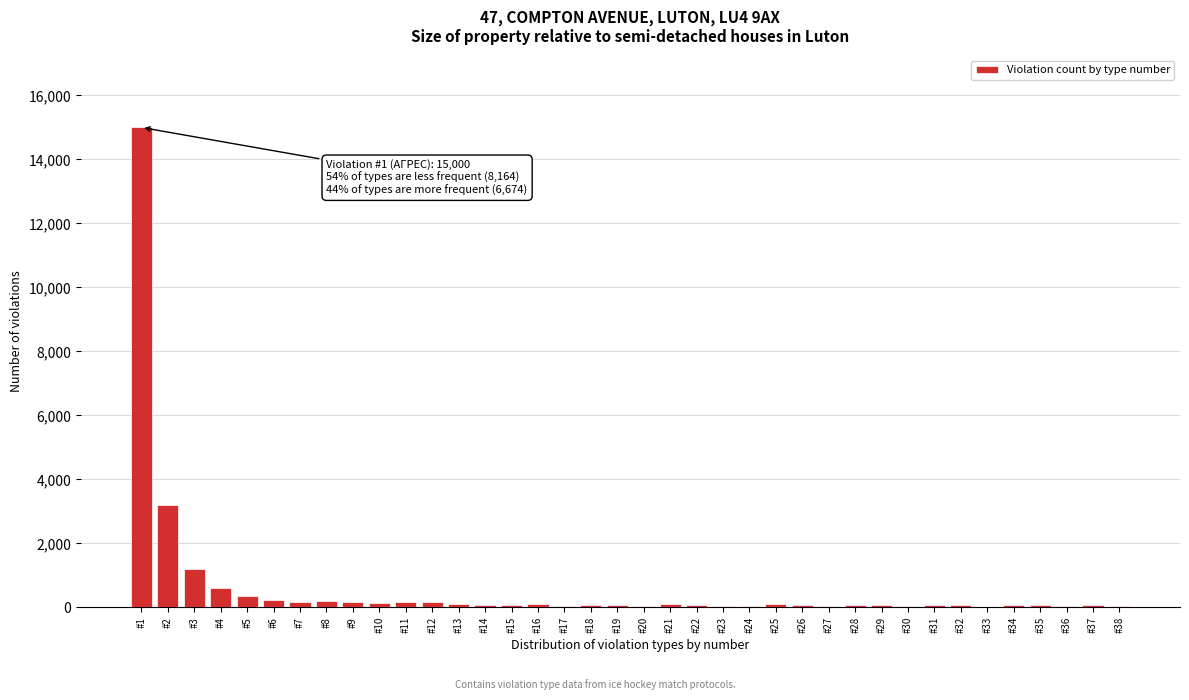

At which label is the value closest to 7510?

#2